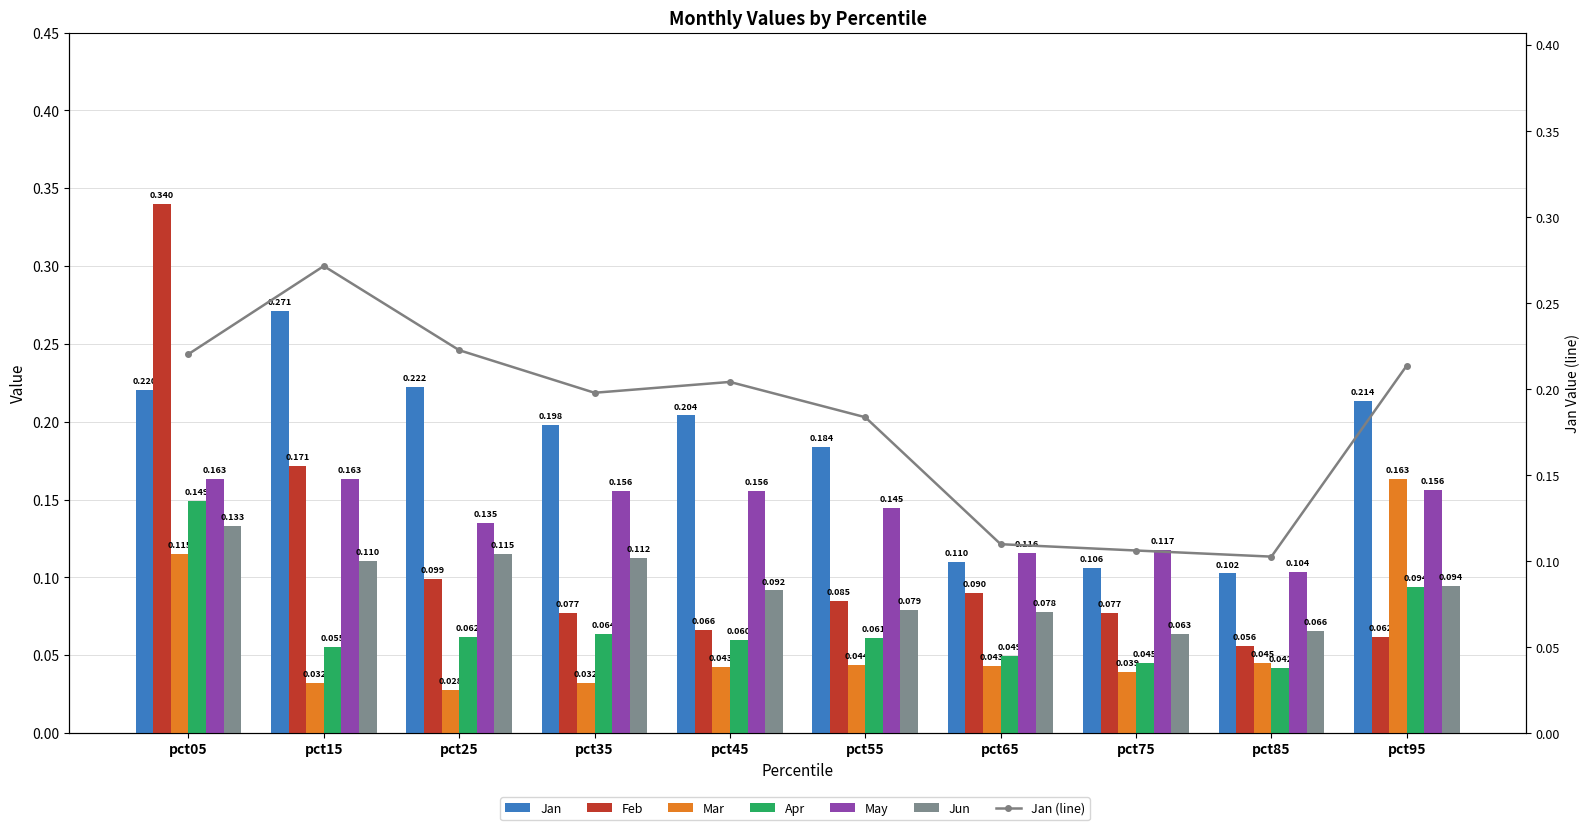

The May series shows 0.1 at pct55. True or false?

True